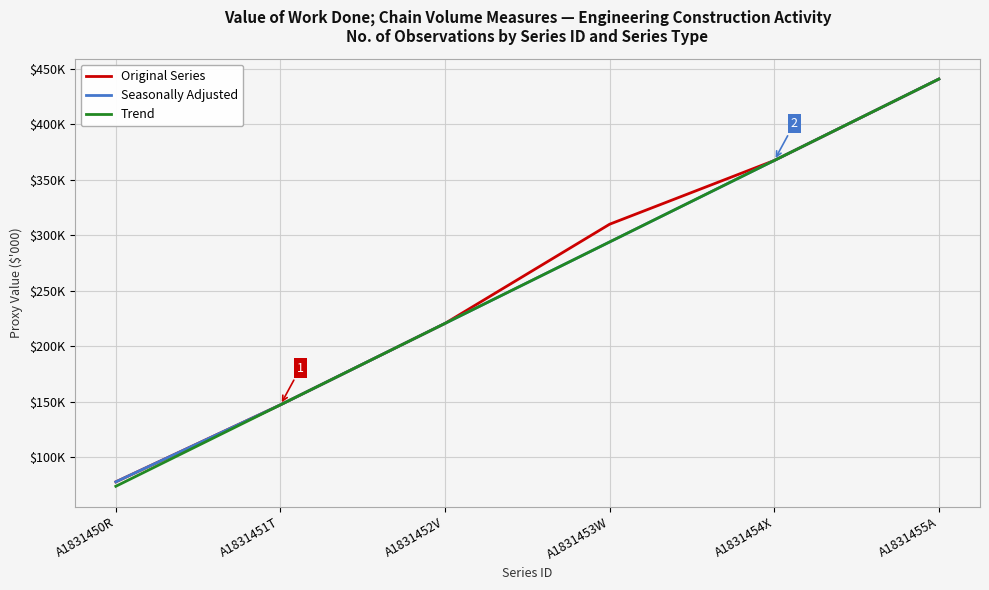

Is this an area chart (filled region under the line)?

No